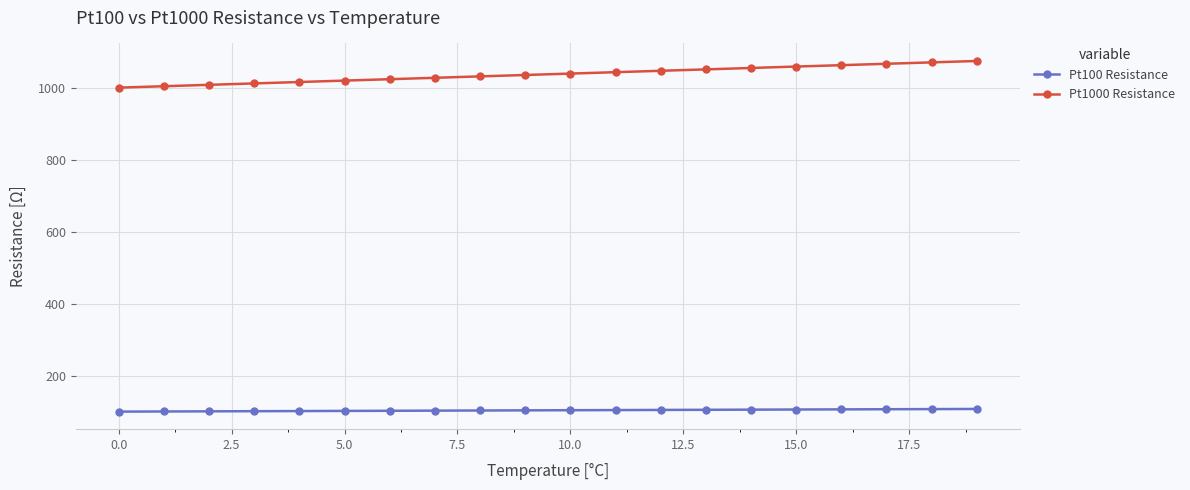

What is the value of the Pt100 Resistance point at the 7th from the left?

102.3